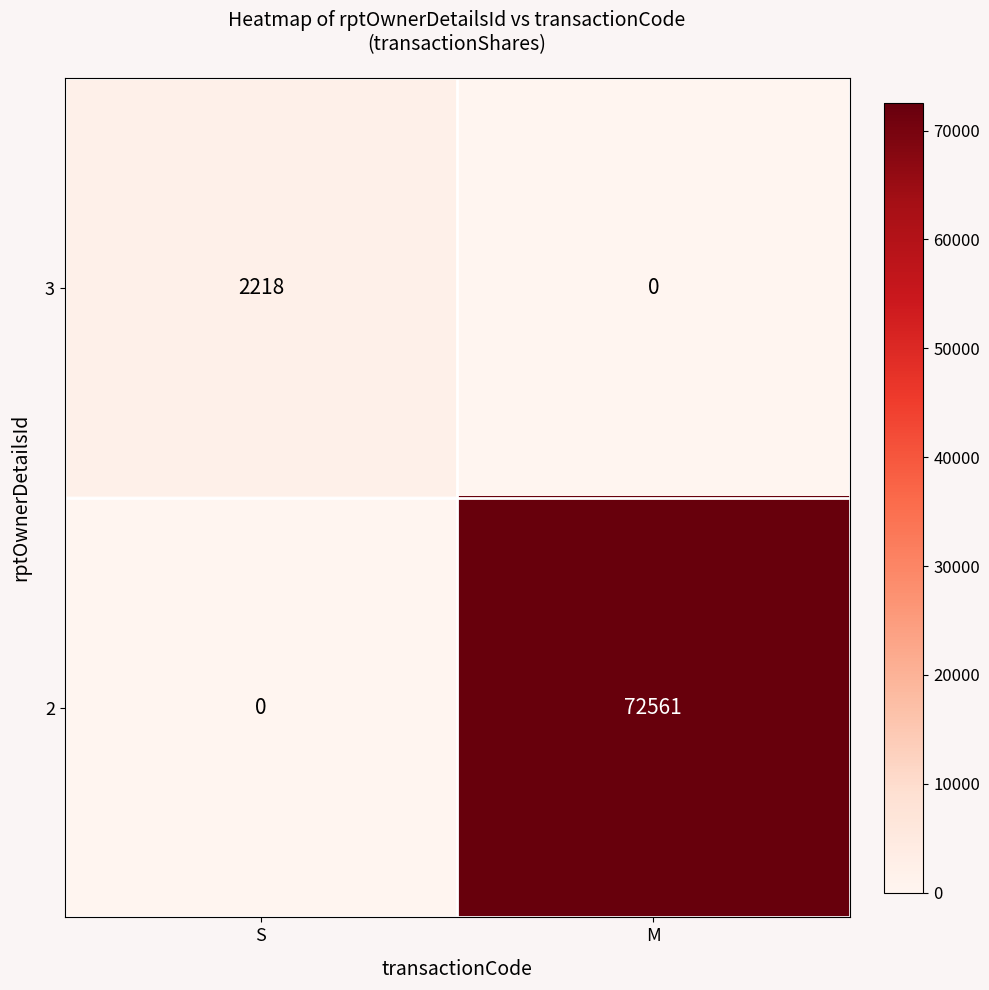

Which series has the widest spread of values?

2